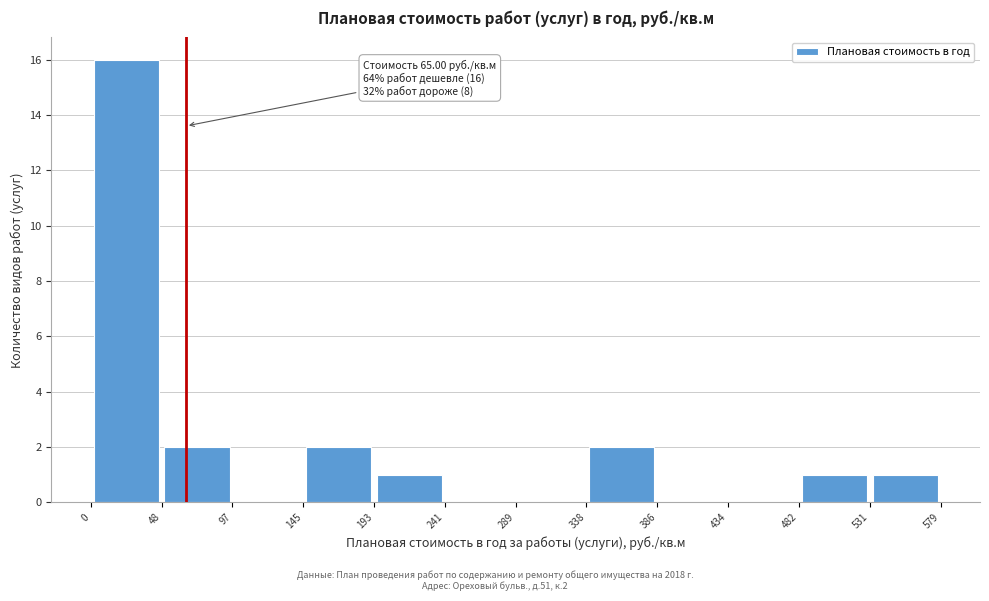

Over which range of the x-axis is the bar tallest?

0 to 48